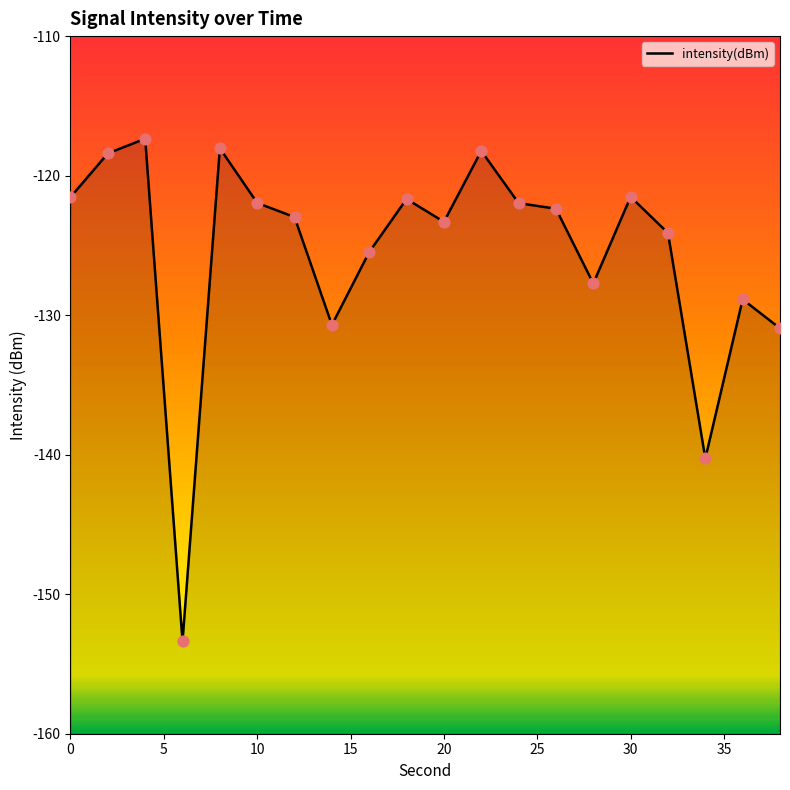

Which has a higher value, 10 or 5?

10